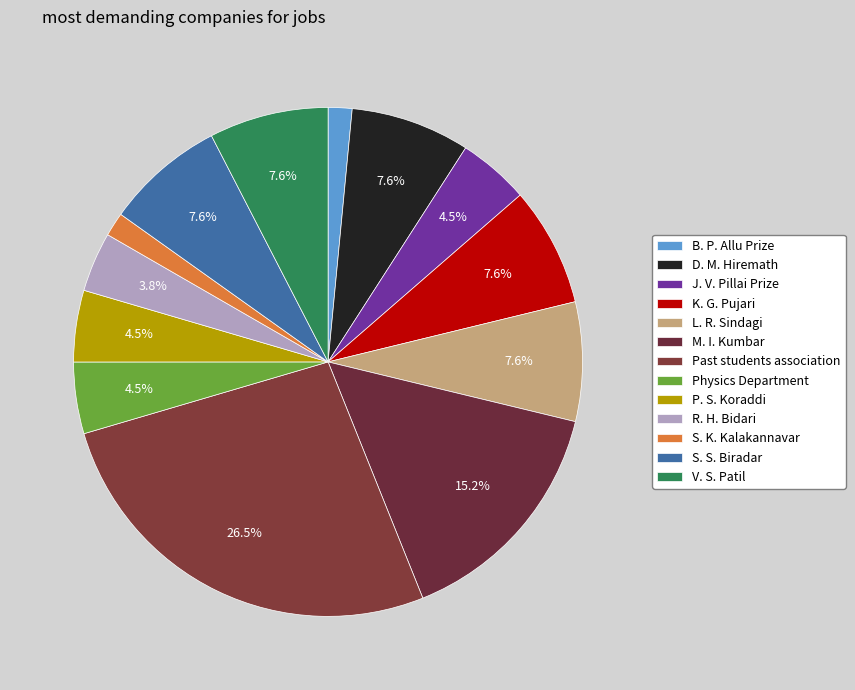

Does any single category account for the majority?

No